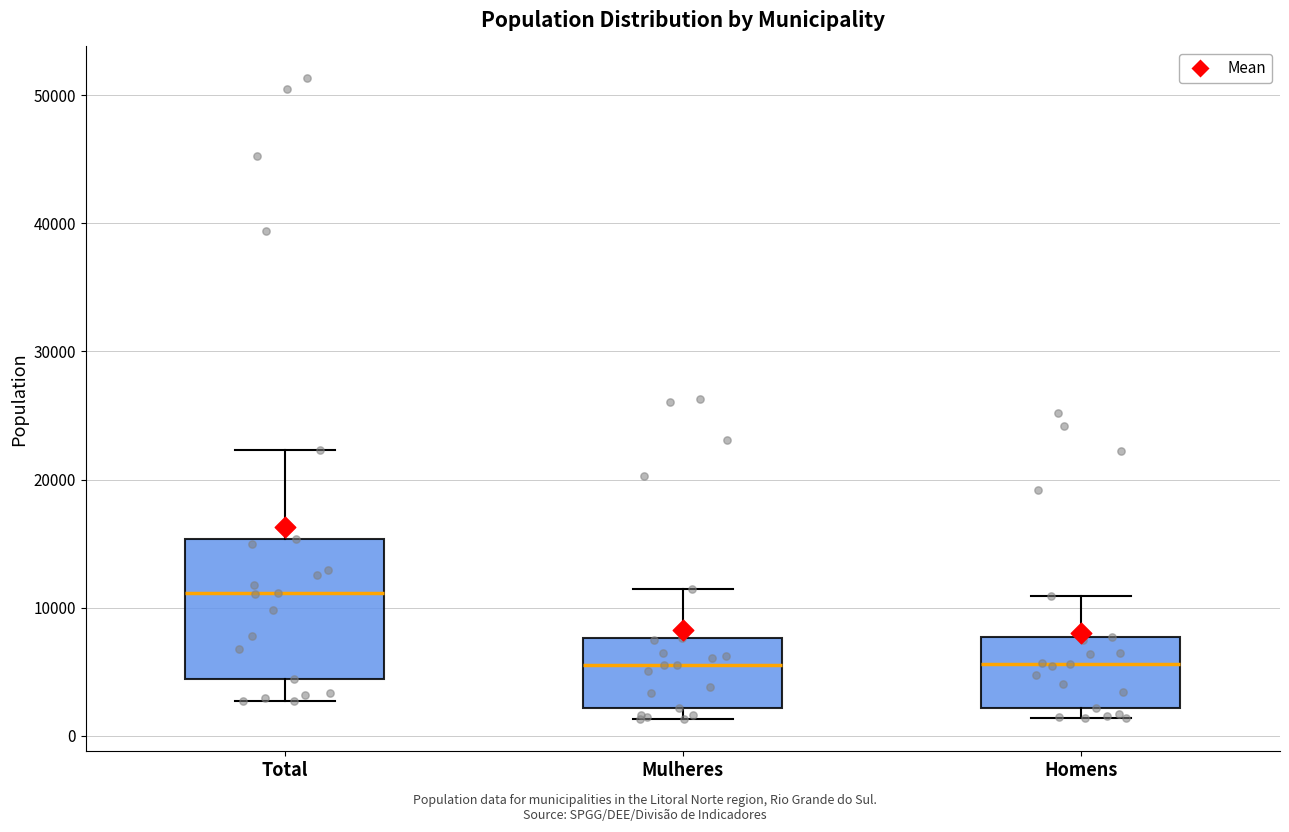

Reading left to right, read every box against the y-axis: the position of its median line, the range the box covers, and the ends of its whiskers. The values are not printed on the chart, so give them approximately, as read against the axis.

Total: median 11000, box 4000 to 15000, whiskers 3000 to 22000
Mulheres: median 6000, box 2000 to 8000, whiskers 1000 to 11000
Homens: median 6000, box 2000 to 8000, whiskers 1000 to 11000